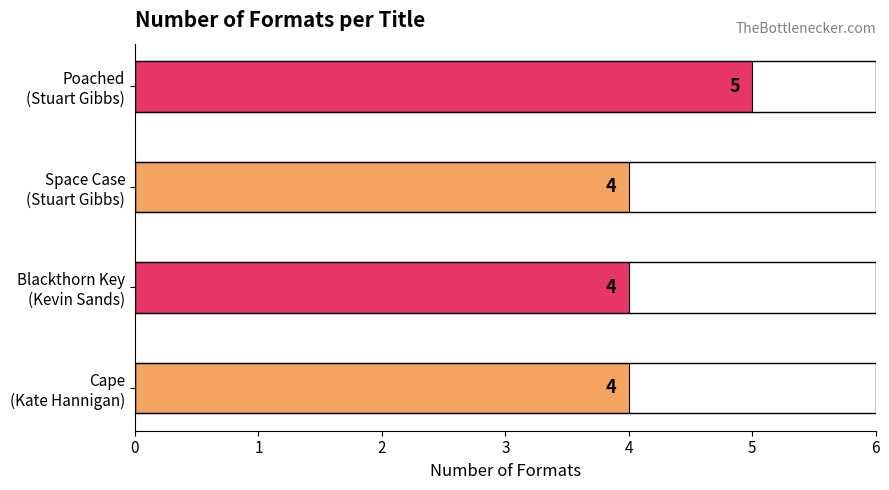

Reading bottom to top, list all the values displayed in this chart.

4	4	4	5